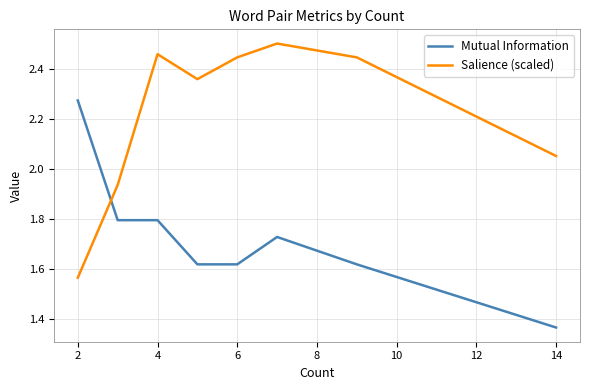

Rank the series by their average value, from highest to lowest.

Salience (scaled), Mutual Information